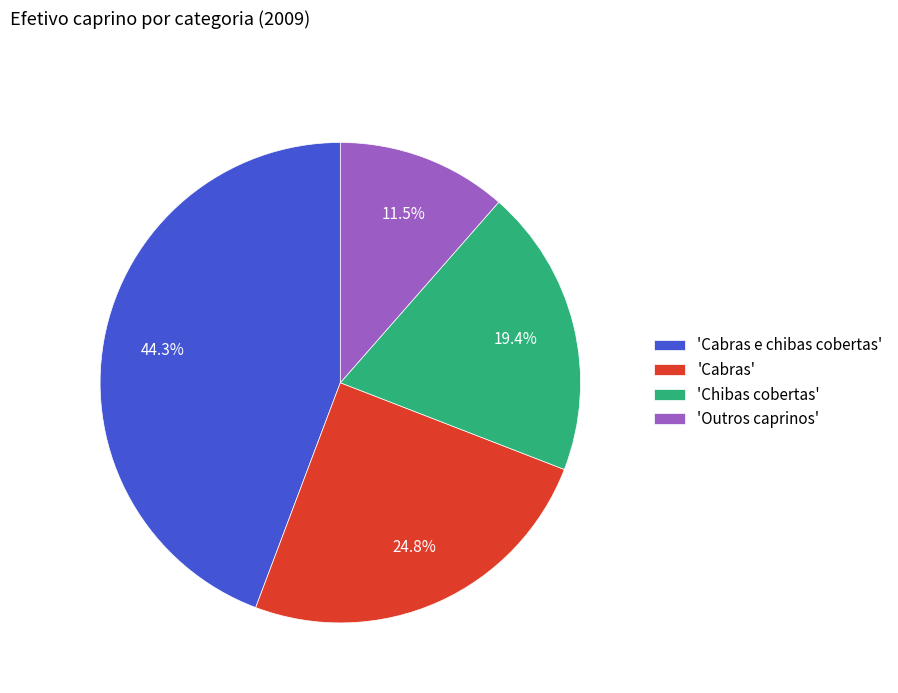

Is the sum of 'Chibas cobertas' and 'Outros caprinos' greater than half?

No